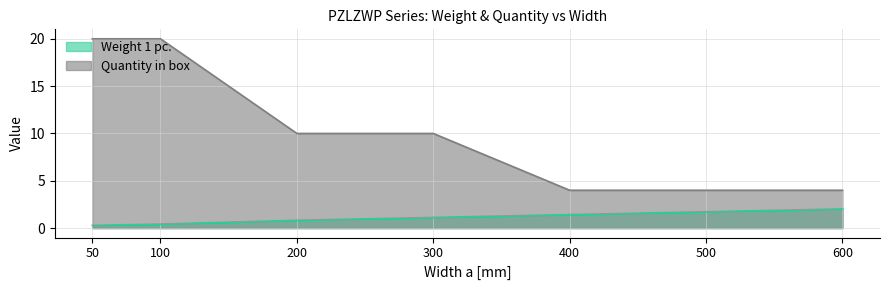

List the series in order of their peak value, highest first.

Quantity in box, Weight 1 pc.